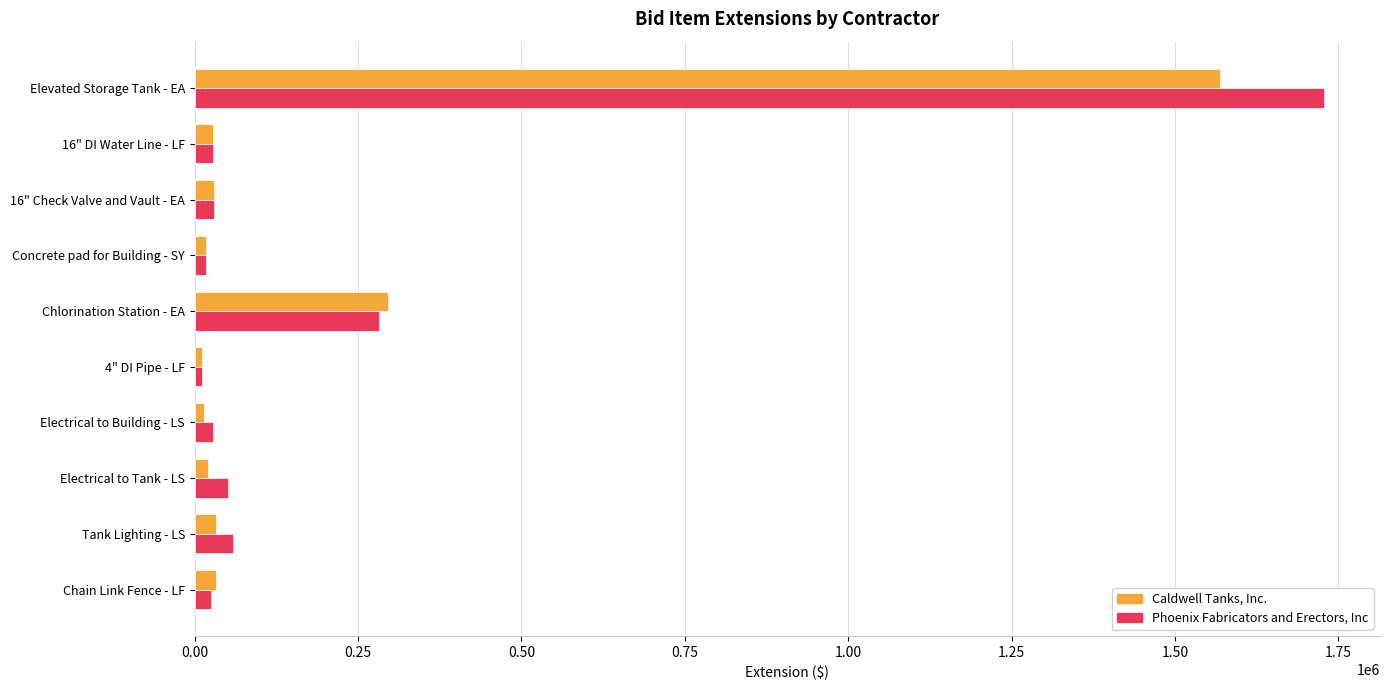

What is the average value of the Caldwell Tanks, Inc. series?

205130.4